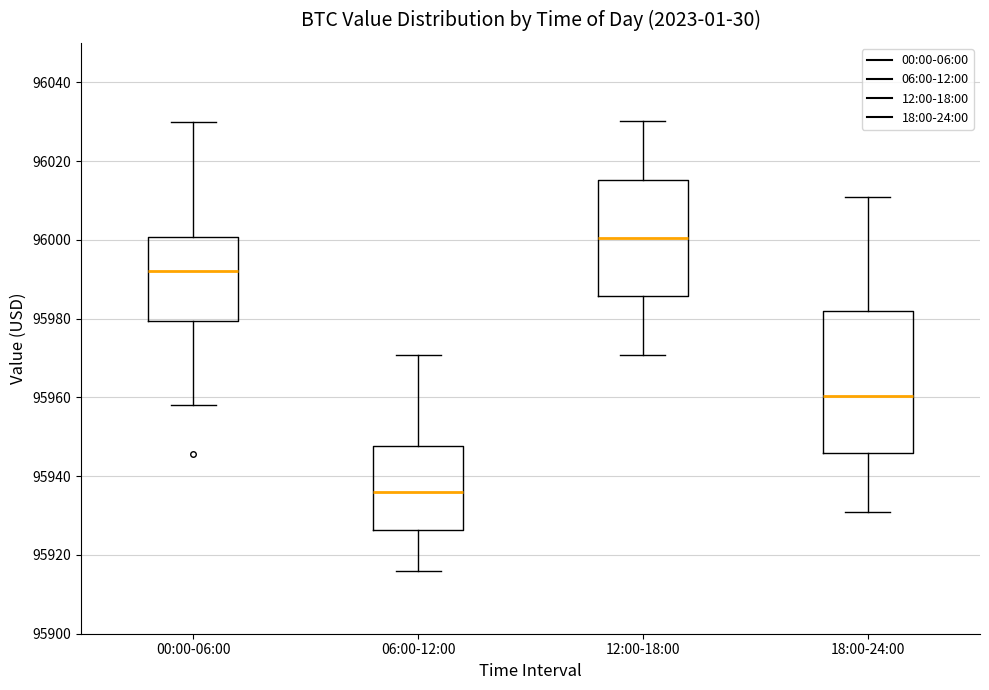

Comparing the boxes themselves (not the whiskers), which one is the tallest?

18:00-24:00